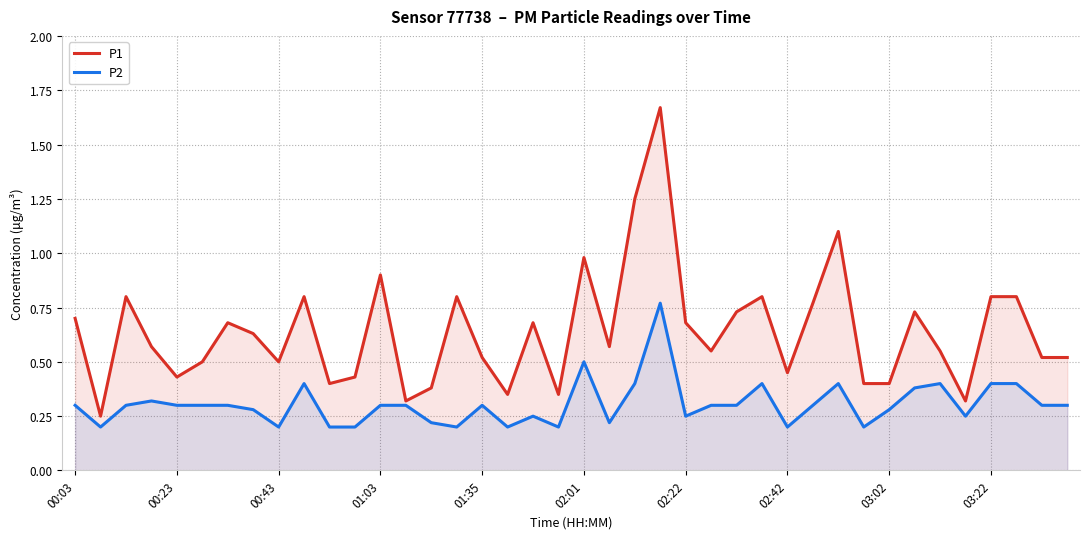

What is the sum of all P2 values?

12.2